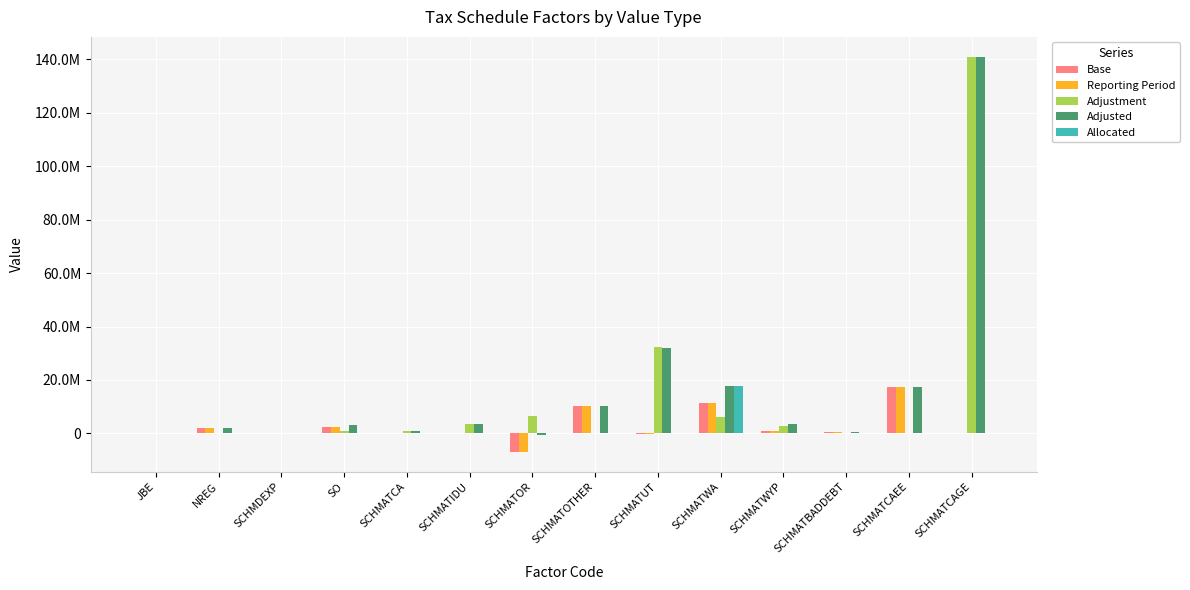

What are all the series names shown in the legend?

Base, Reporting Period, Adjustment, Adjusted, Allocated